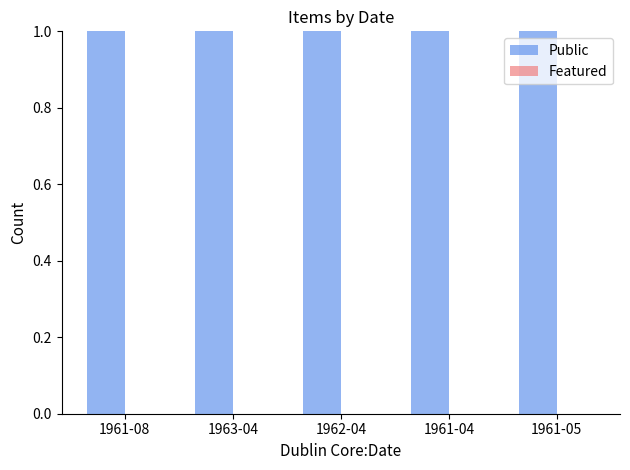

What is the label of the 4th bar from the right?

1963-04